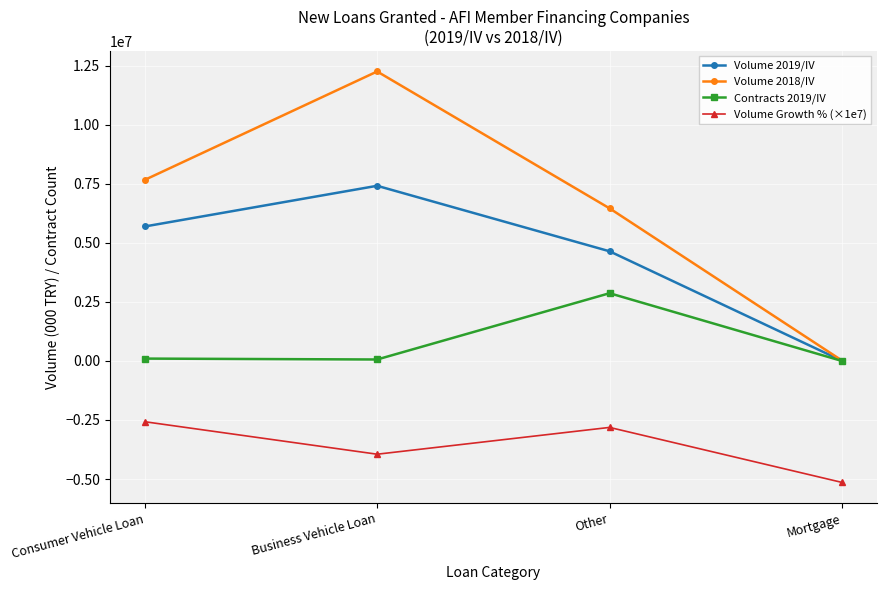

Which series has the largest total across all categories?

Volume 2018/IV